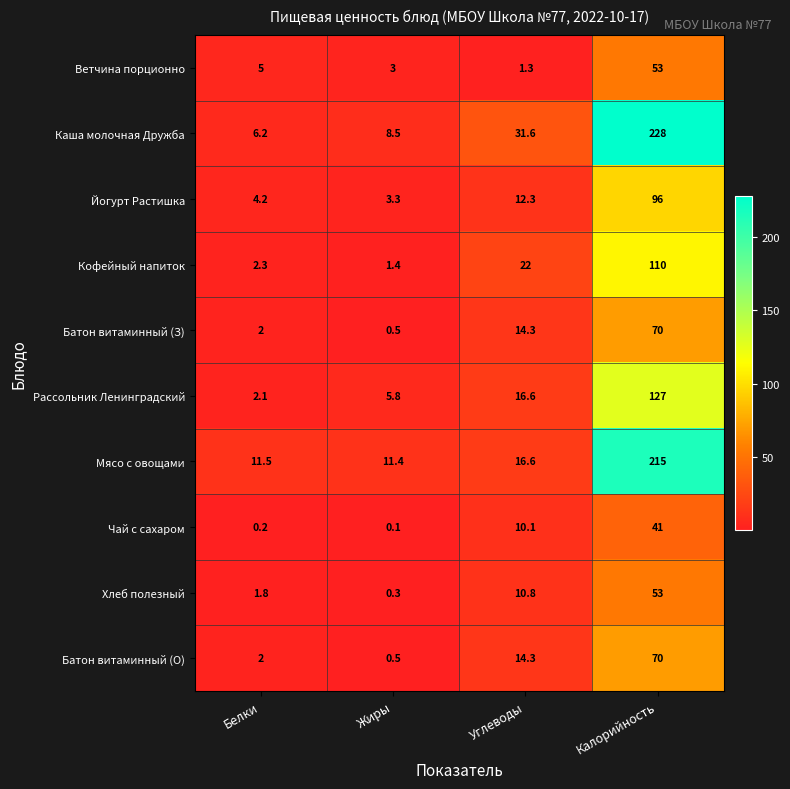

At which label is Каша молочная Дружба closest to 117?

Углеводы